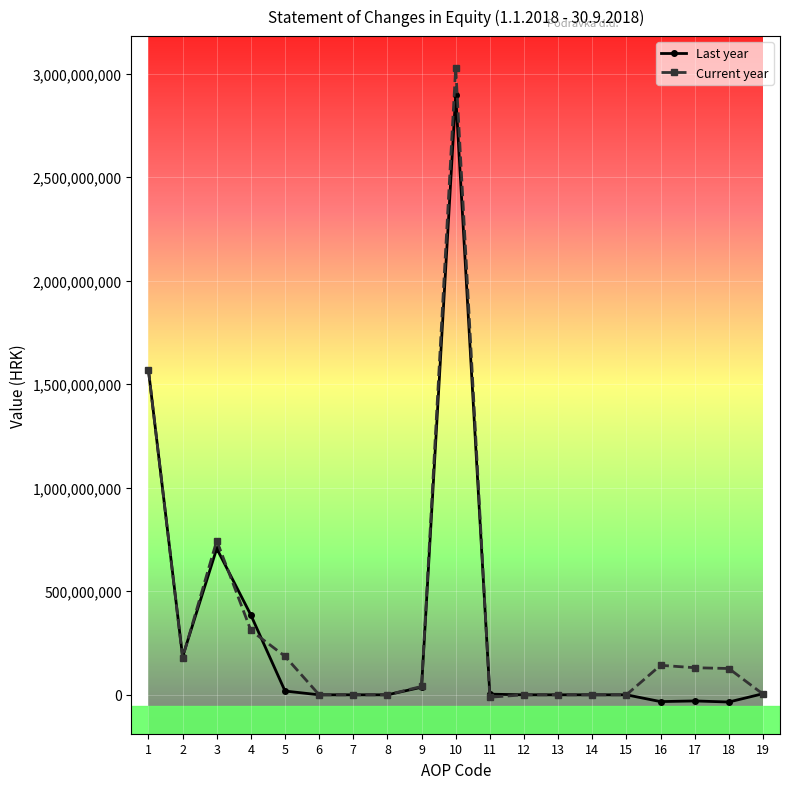

What is the maximum value shown in the chart?

3027637745.7